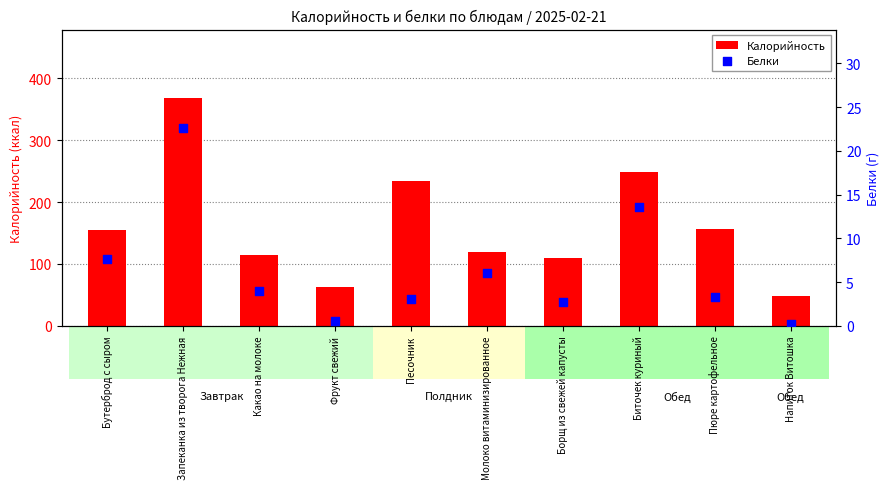

Which series has the largest total across all categories?

Калорийность